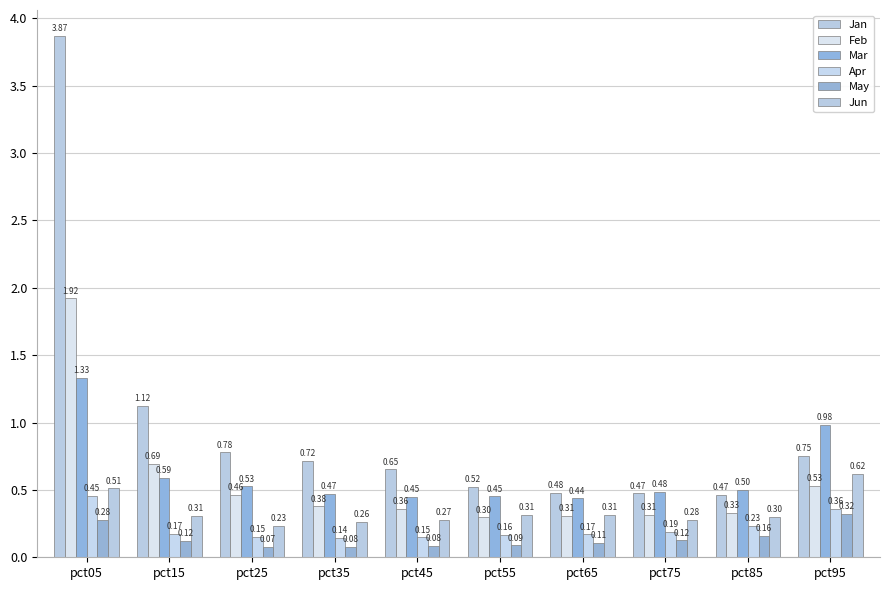

What is the value of the May bar at the 9th from the left?

0.2